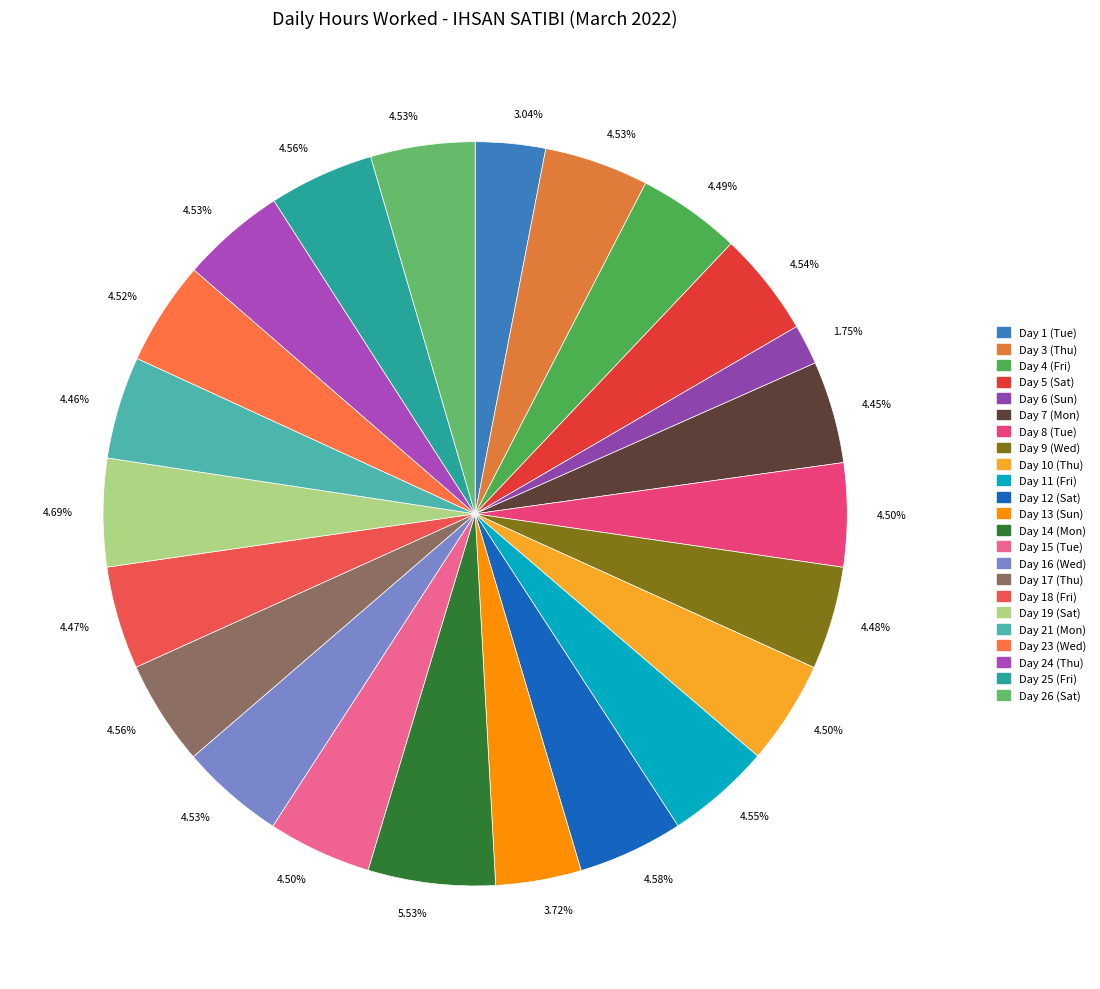

How many segments does this pie chart have?

23